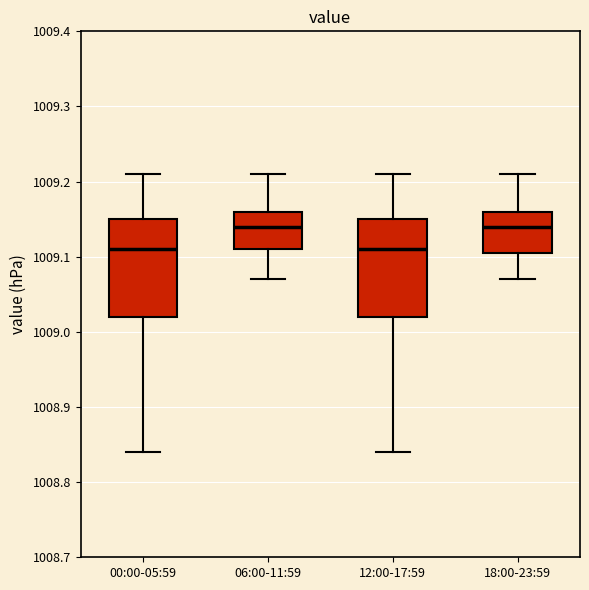

Where does the lower whisker of the box for 12:00-17:59 end on the y-axis? The values are not printed on the chart, so give them approximately, as read against the axis.

1008.84